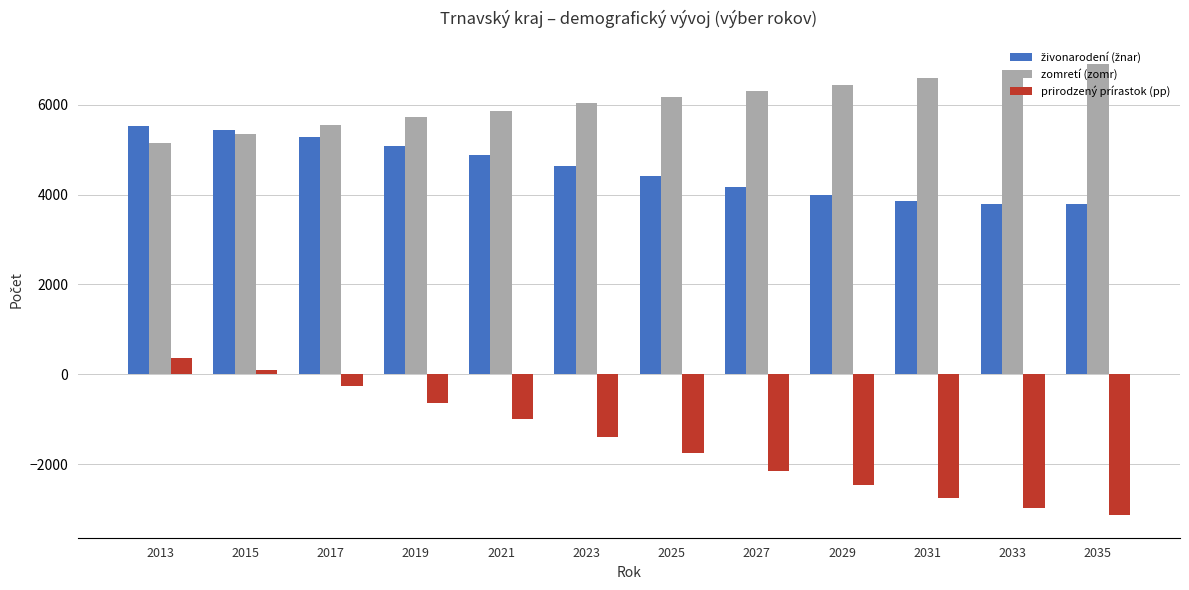

What is the difference between the maximum and minimum values in the prirodzený prírastok (pp) series?

3507